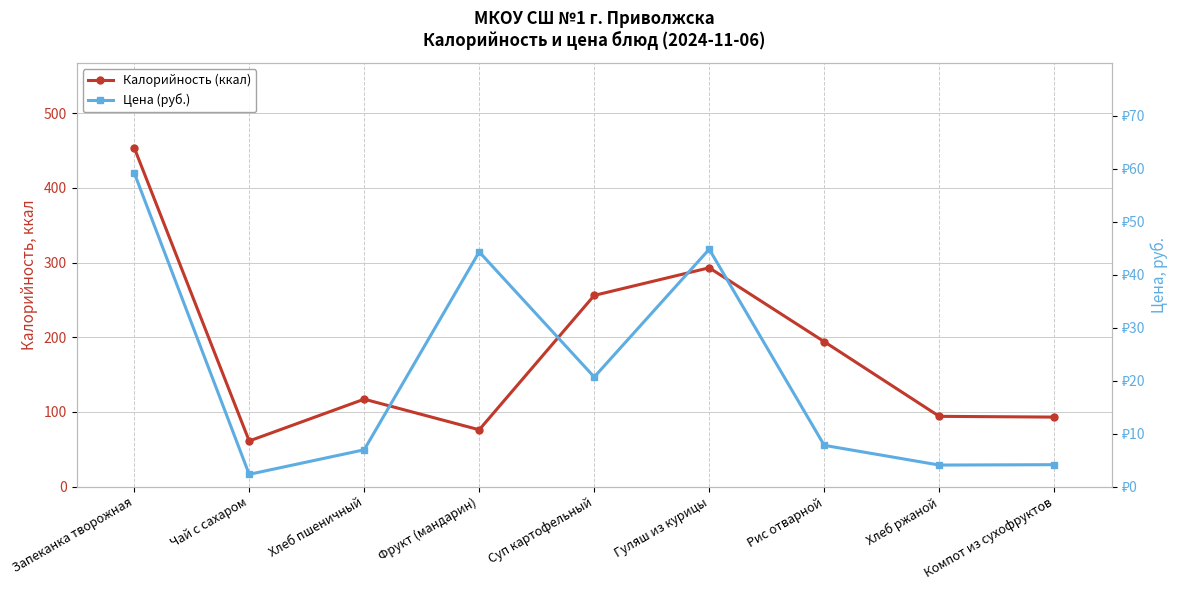

At Чай с сахаром, list the series in order from largest to smallest.

Калорийность (ккал), Цена (руб.)